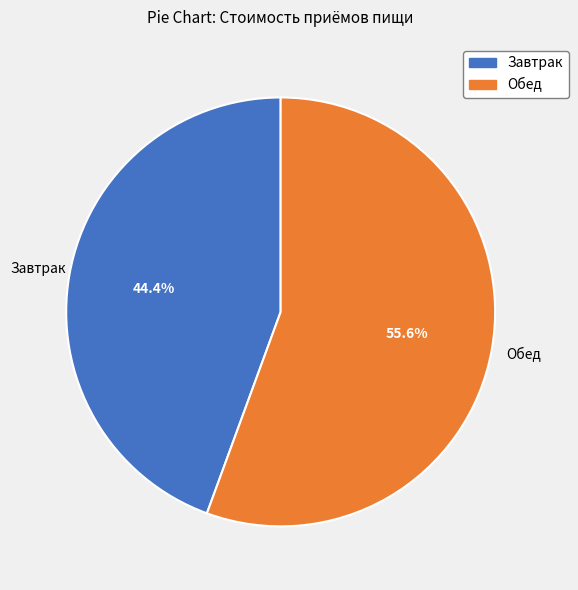

True or false: Обед accounts for 70% of the total.

False